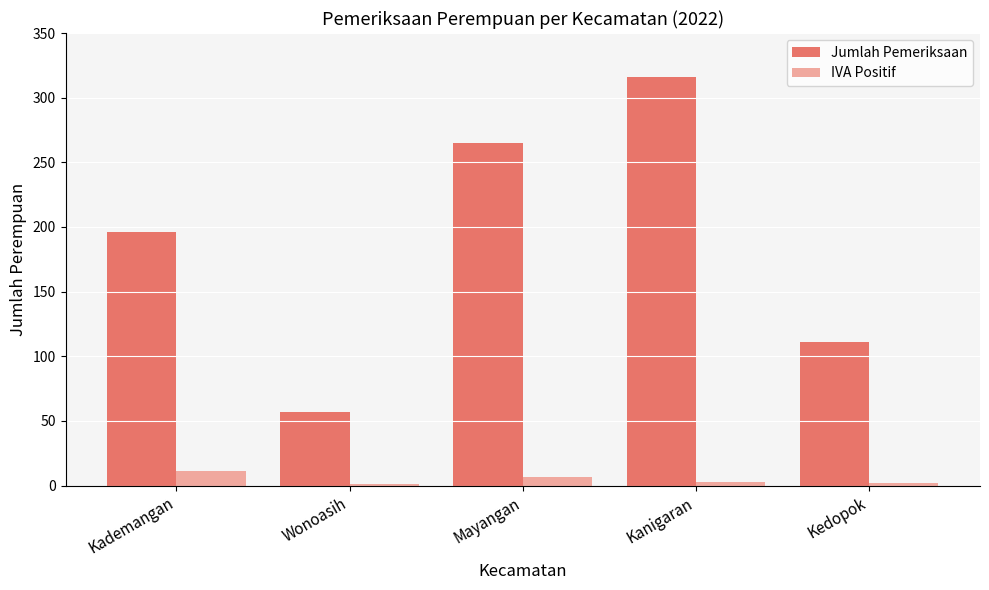

What is the total value across all series at Wonoasih?

58